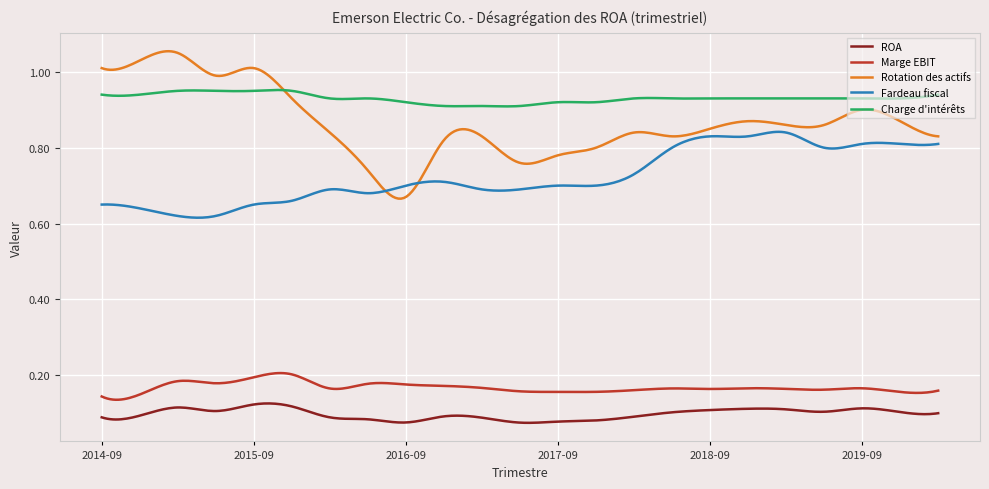

True or false: Charge d'intérêts and ROA intersect in this chart.

False